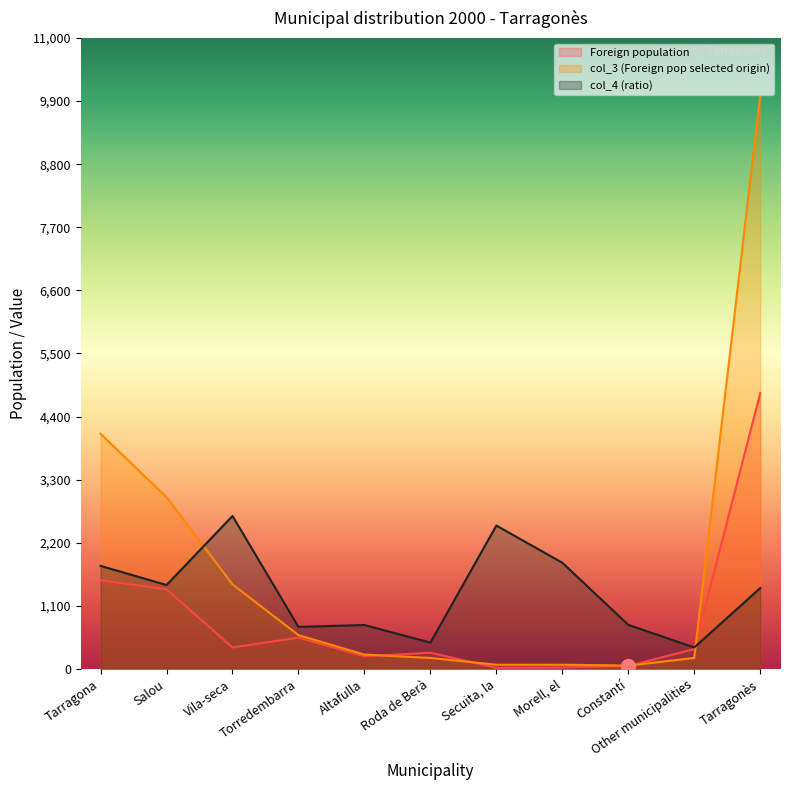

Where is col_3 (Foreign pop selected origin) nearest to the value 5029?

Tarragona